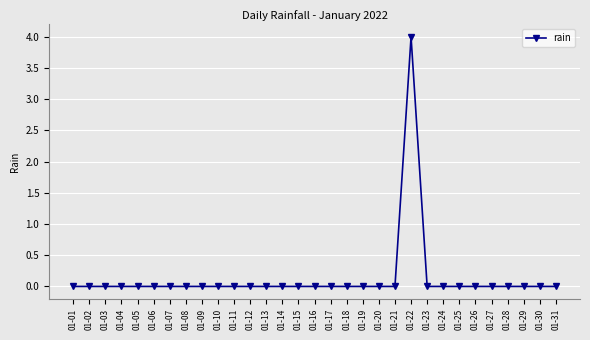

What is the difference between the maximum and second lowest values?

4